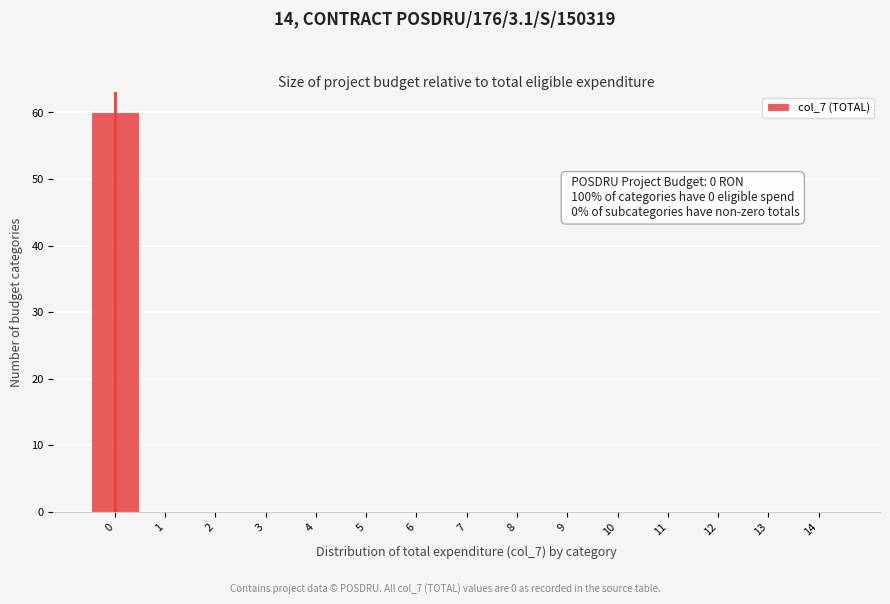

Which range on the x-axis has the tallest bar?

-0.5 to 0.5